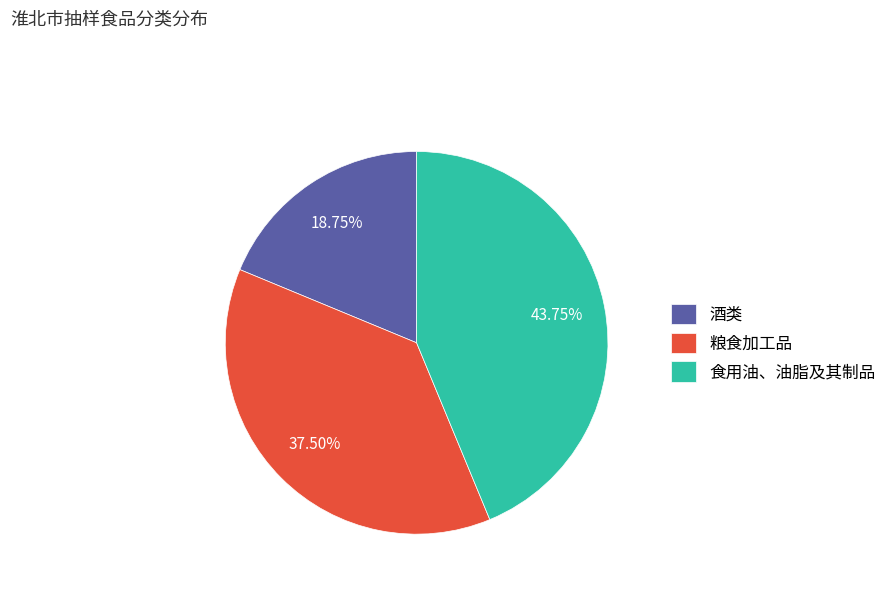

Does any single category account for the majority?

No